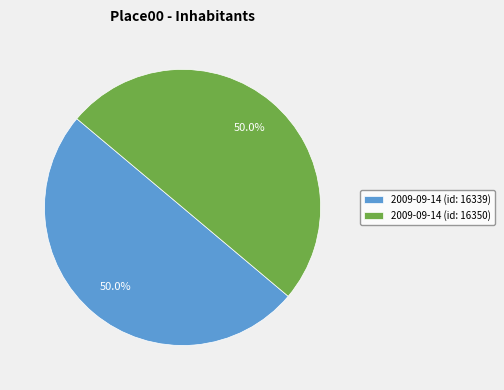

Do 2009-09-14 (id: 16339) and 2009-09-14 (id: 16350) together represent more than half of the pie?

Yes